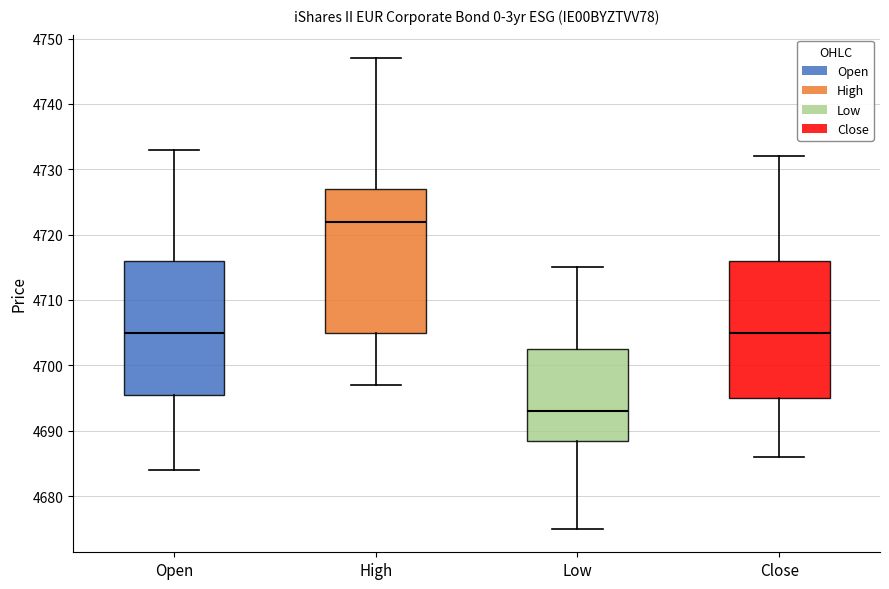

Comparing the boxes themselves (not the whiskers), which one is the tallest?

High